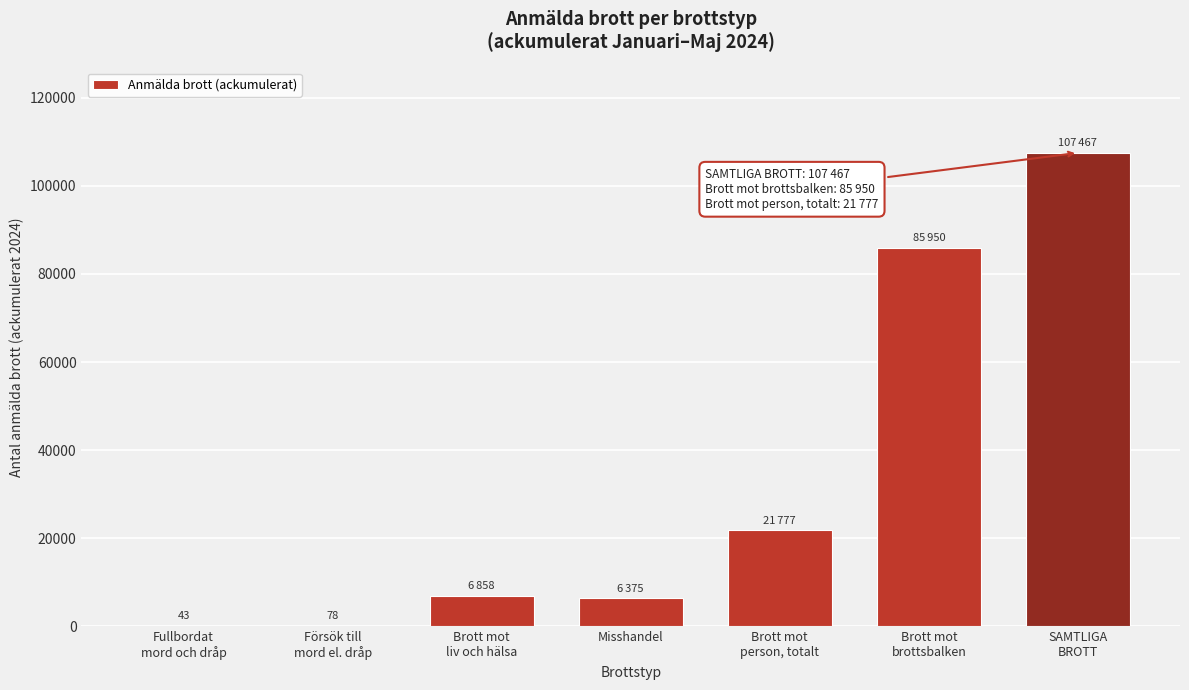

What is the sum of all values?

228548